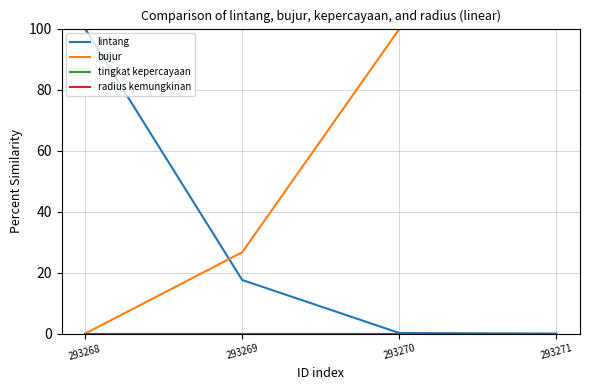

What is the highest value of the bujur series?

100.0